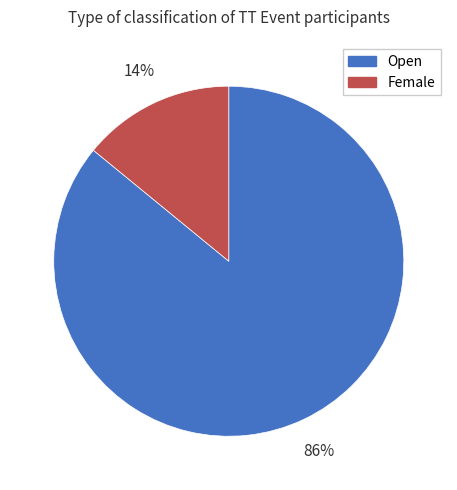

Which category has the biggest portion of the pie?

Open